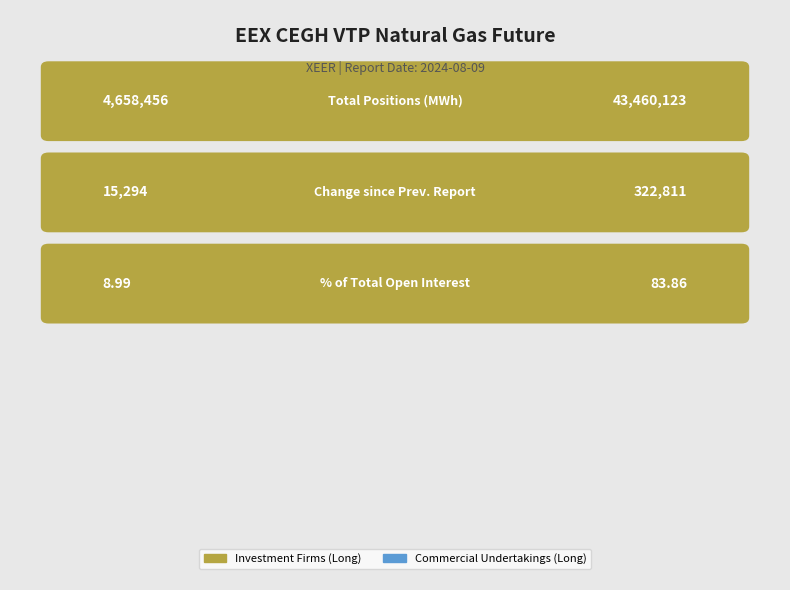

What is the lowest value of the Investment Firms (Long) series?

9.0